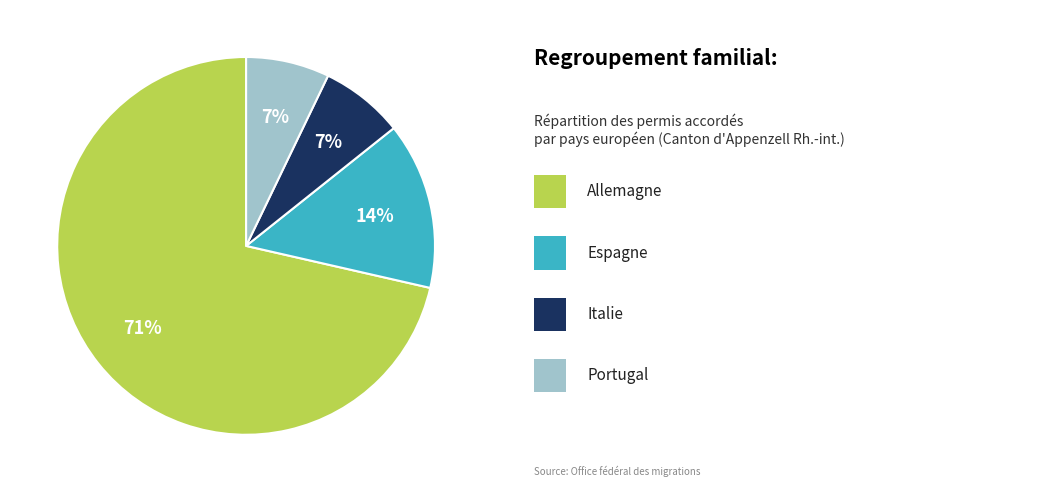

Does any single category account for the majority?

Yes